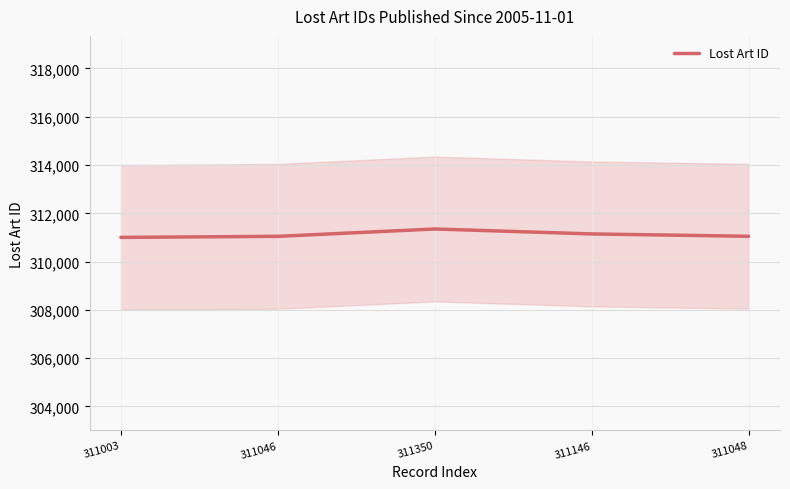

What is the label of the 1st point from the left?

311003